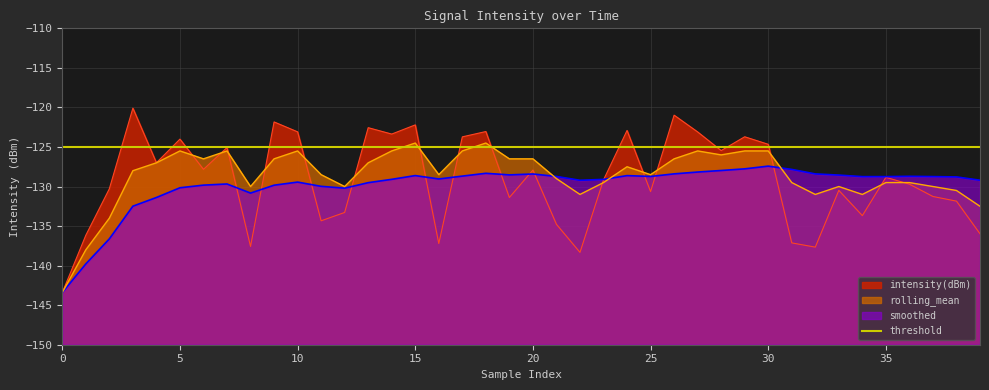

Is it true that smoothed equals -129.4 at 10?

True